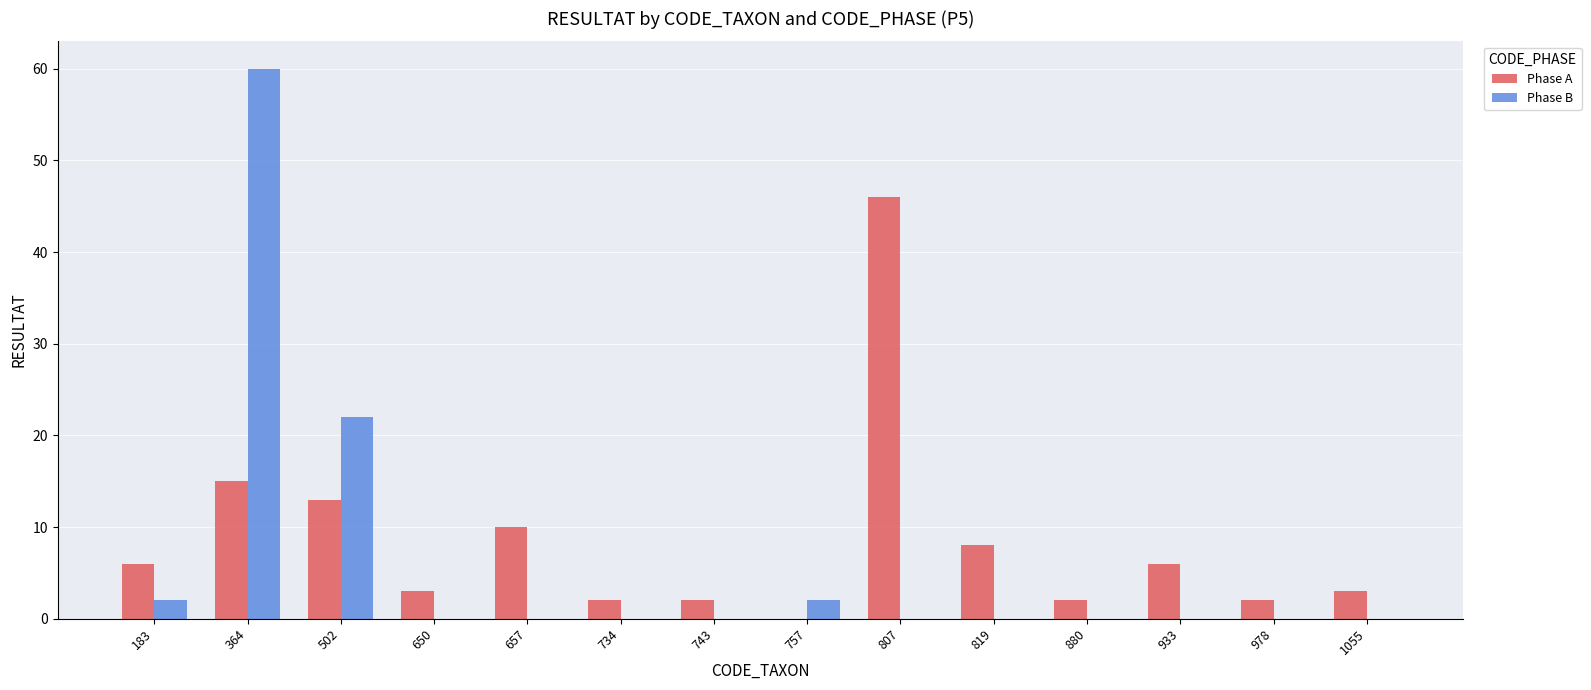

Which category has the highest value across all series?

364